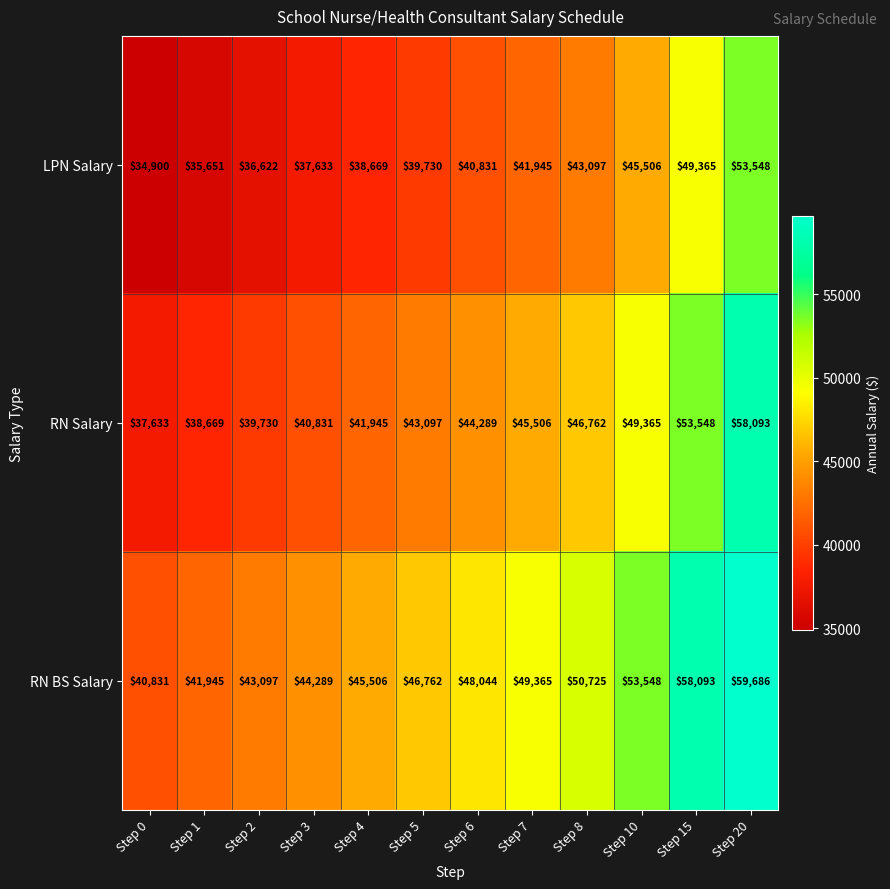

What is the difference between the maximum and minimum values in the RN Salary series?

20460